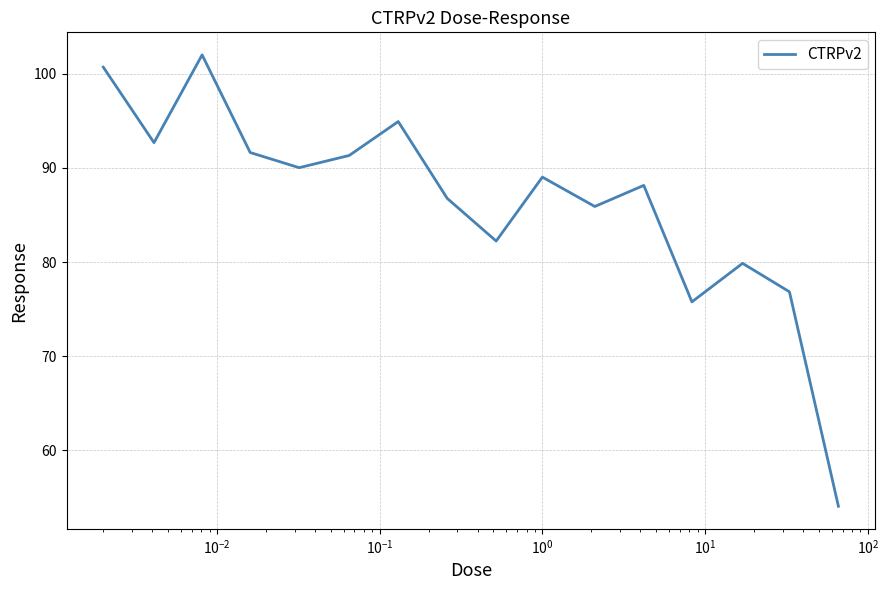

What is the maximum value shown in the chart?

102.0